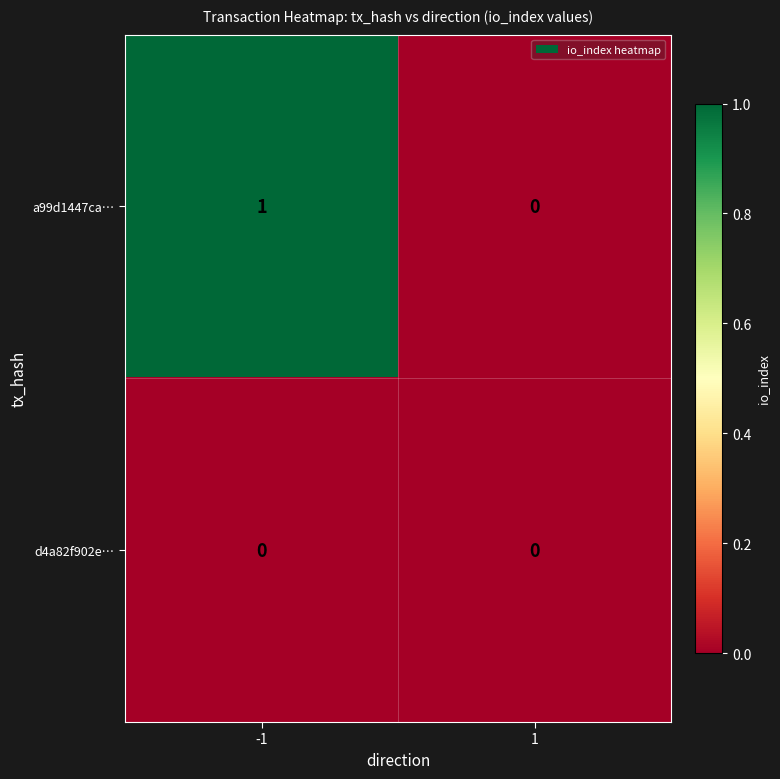

Reading left to right, list all the values displayed in this chart.

a99d1447ca…: 1	0
d4a82f902e…: 0	0